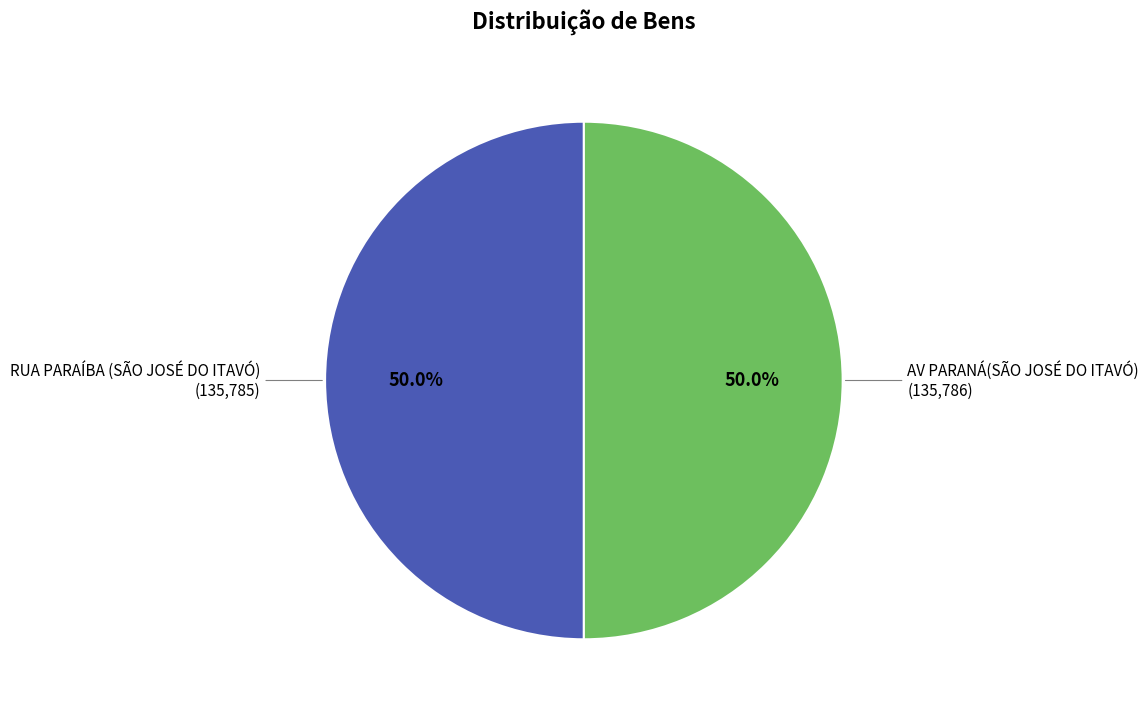

Is the sum of AV PARANÁ(SÃO JOSÉ DO ITAVÓ) and RUA PARAÍBA (SÃO JOSÉ DO ITAVÓ) greater than half?

Yes